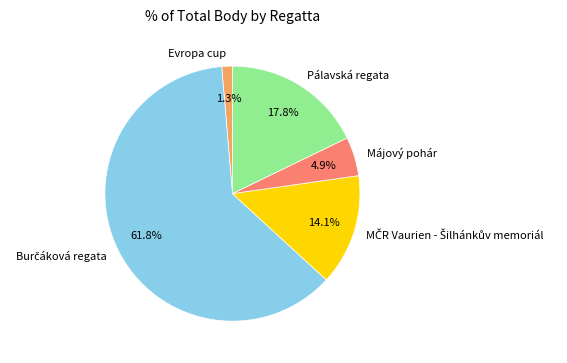

What is the smallest slice in the pie chart?

Evropa cup